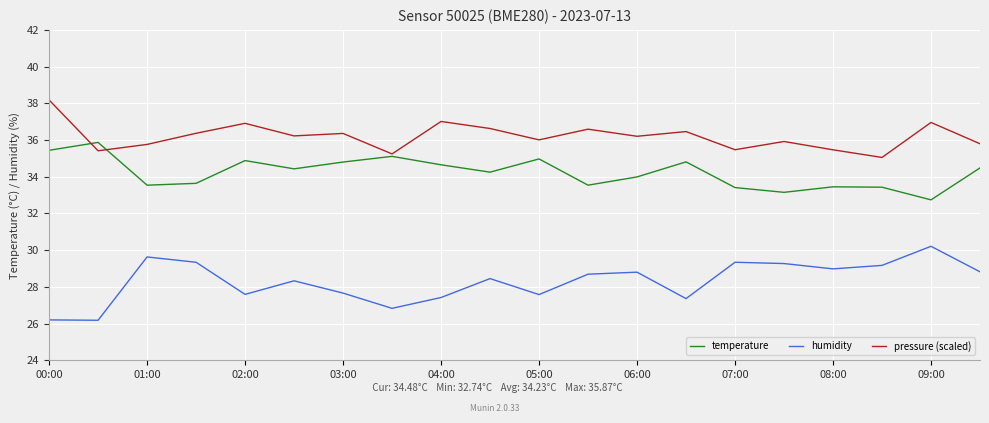

Which series has the largest range (max minus min)?

humidity